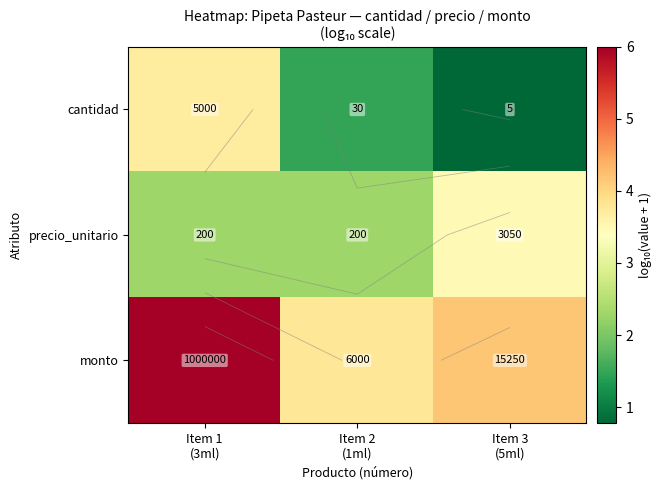

What is the difference between the maximum and minimum values in the monto series?

2.2